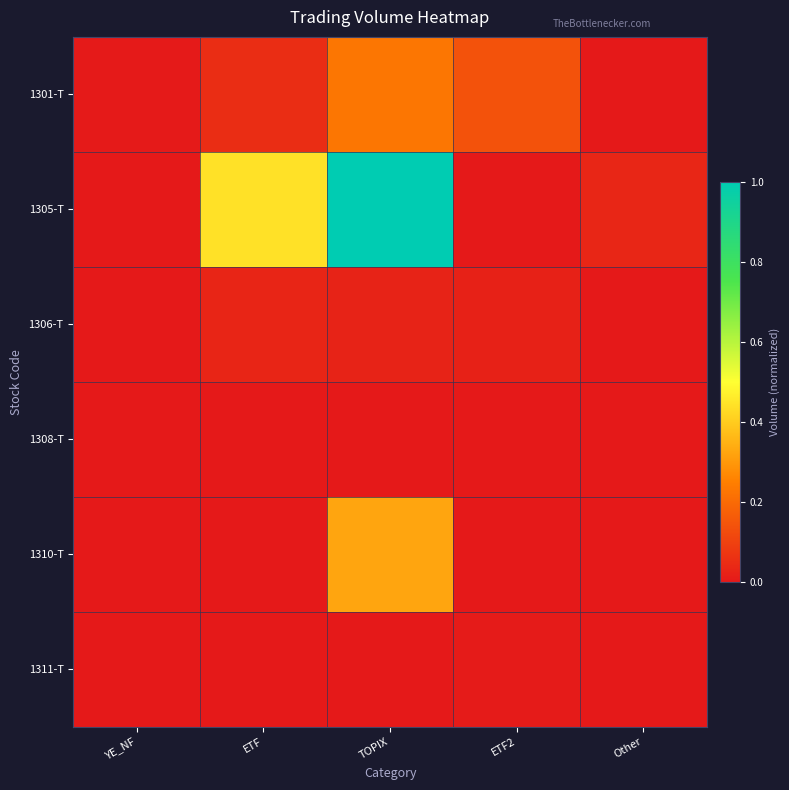

Reading left to right, extract all data points from this chart.

1301-T: YE_NF=0.0	ETF=0.1	TOPIX=0.2	ETF2=0.1	Other=0.0
1305-T: YE_NF=0.0	ETF=0.4	TOPIX=1.0	ETF2=0.0	Other=0.0
1306-T: YE_NF=0.0	ETF=0.0	TOPIX=0.0	ETF2=0.0	Other=0.0
1308-T: YE_NF=0.0	ETF=0.0	TOPIX=0.0	ETF2=0.0	Other=0.0
1310-T: YE_NF=0.0	ETF=0.0	TOPIX=0.3	ETF2=0.0	Other=0.0
1311-T: YE_NF=0.0	ETF=0.0	TOPIX=0.0	ETF2=0.0	Other=0.0